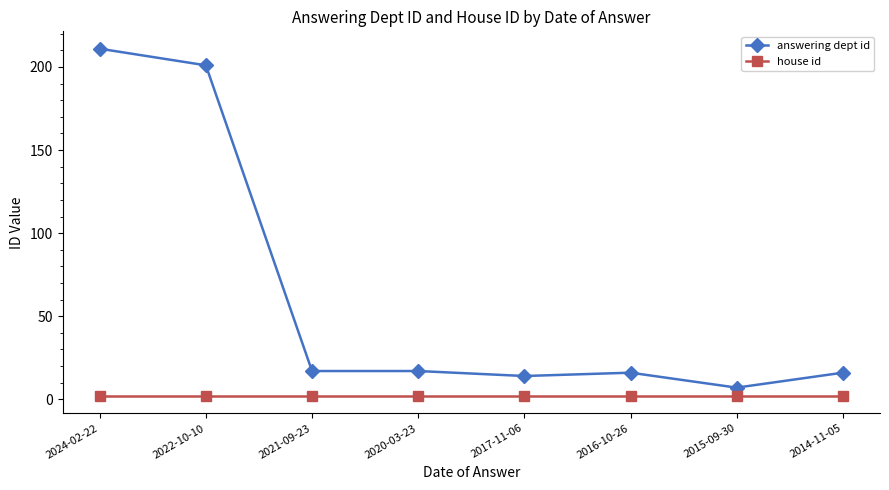

Between 2022-10-10 and 2017-11-06, which series saw the biggest shift?

answering dept id